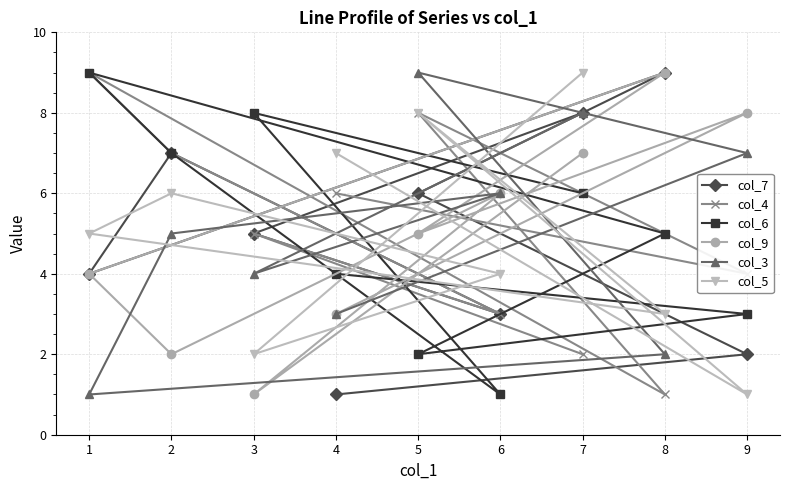

True or false: col_5 has more than 0 points higher than both neighbors.

True